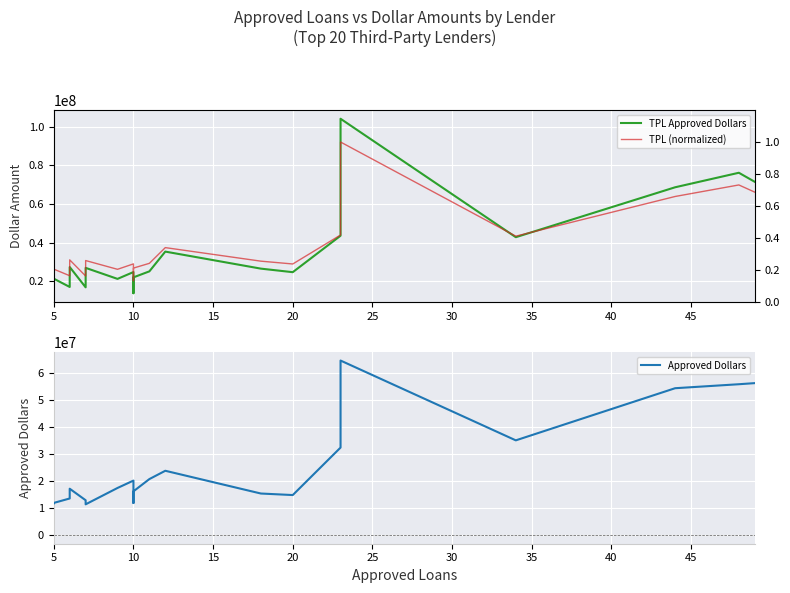

How many lines are shown in the chart?

3